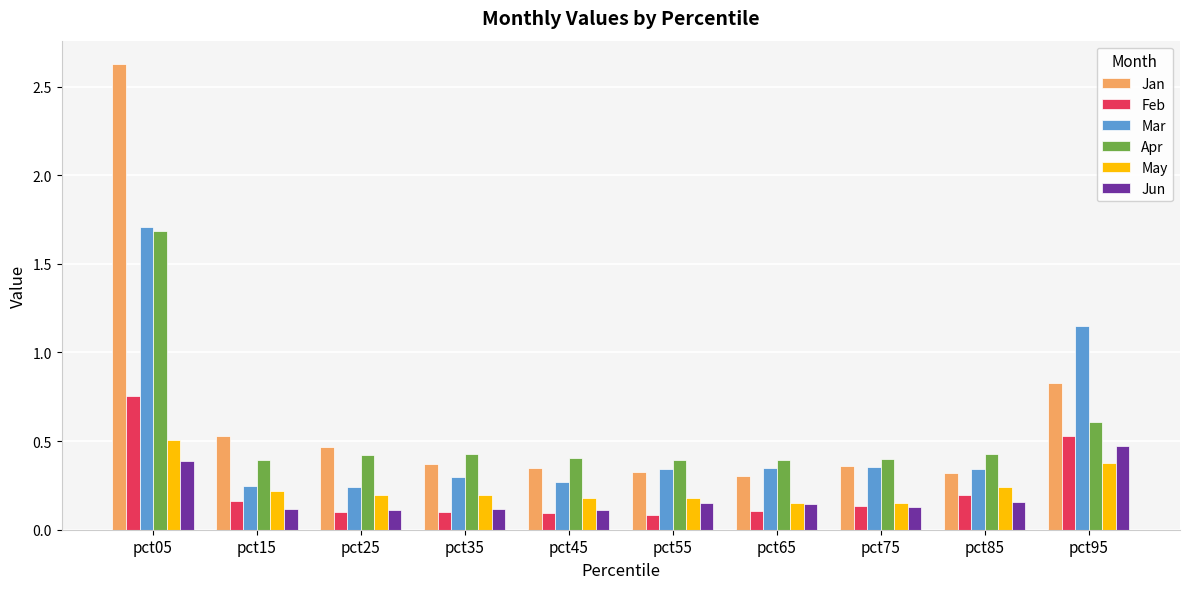

The Mar series shows 0.1 at pct35. True or false?

False